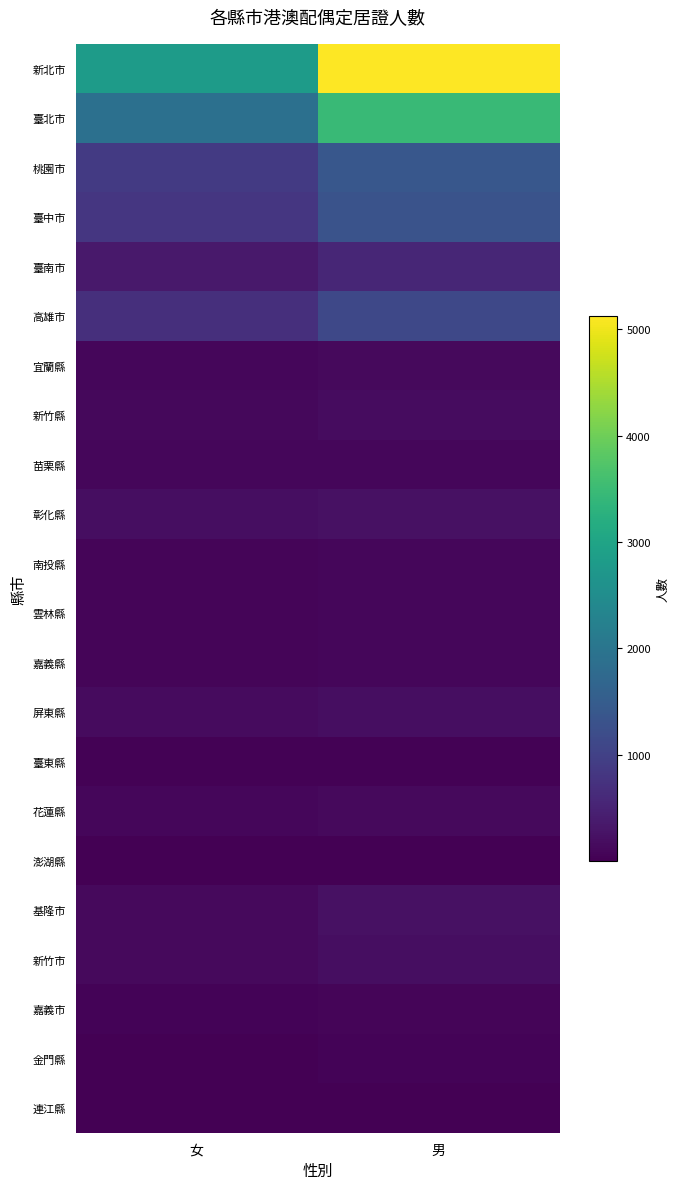

At which category is the sum across all series the highest?

男